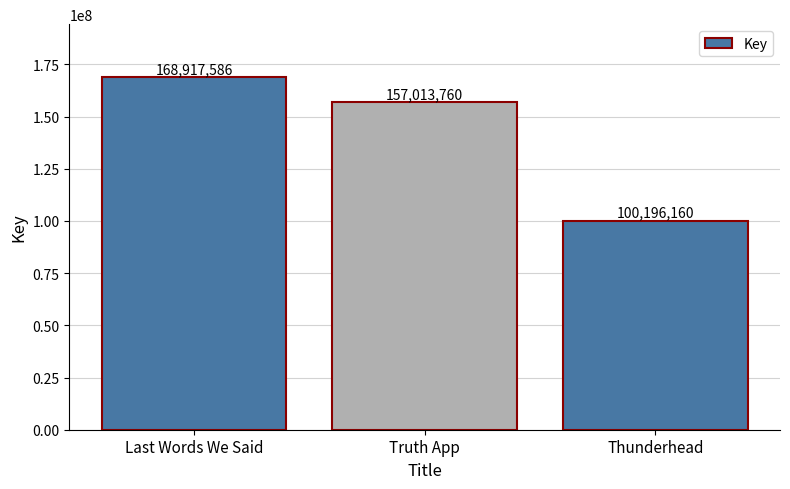

What is the difference between the maximum and minimum values?

68721426